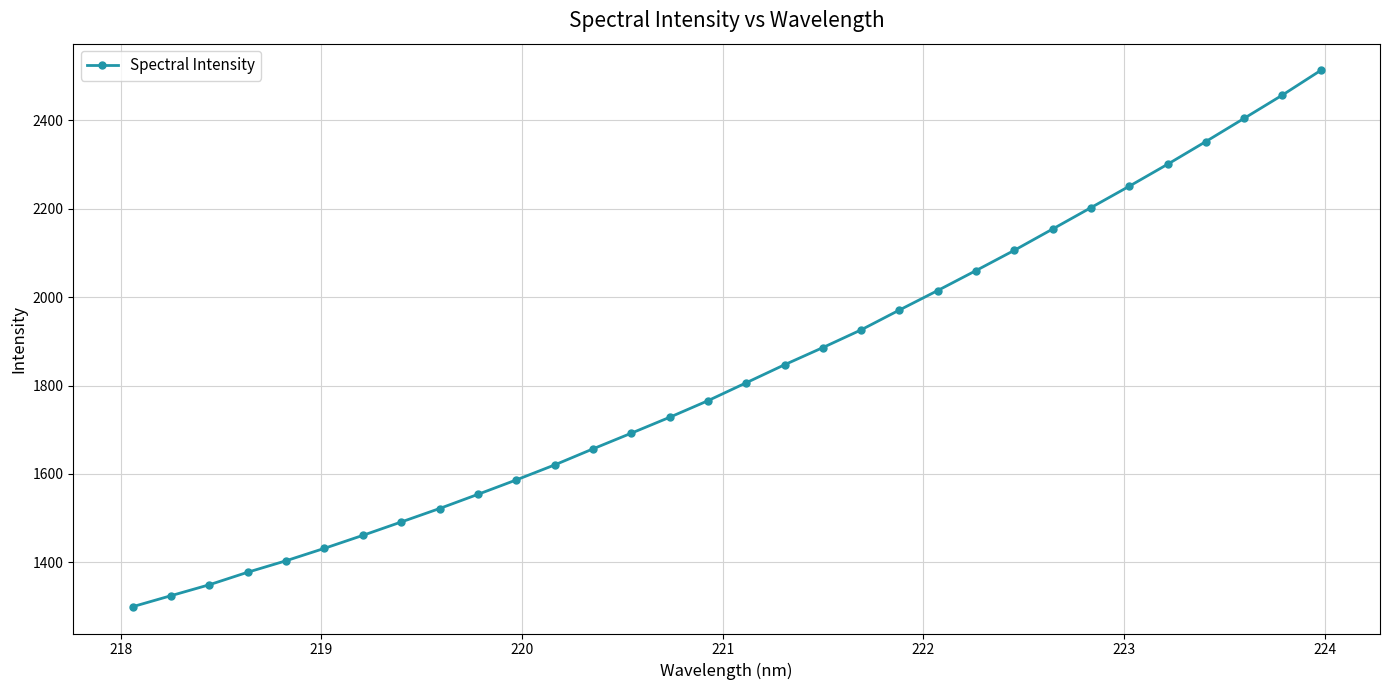

What is the difference between the maximum and minimum values?

1212.9